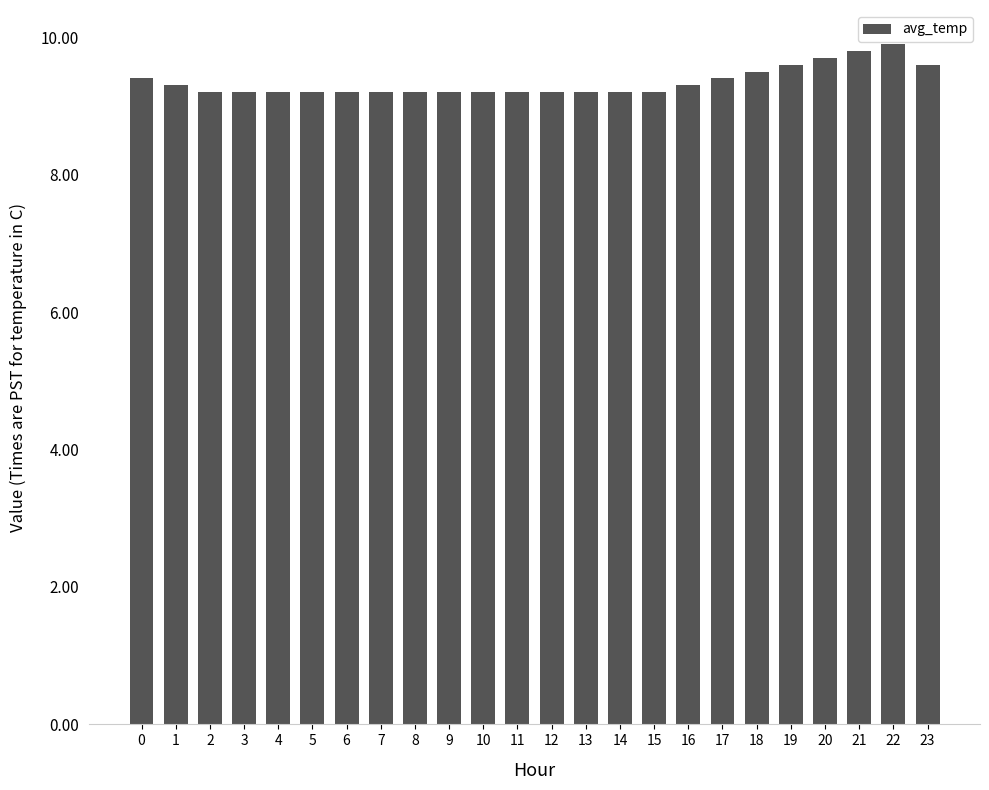

What is the difference between the maximum and second lowest values?

0.7